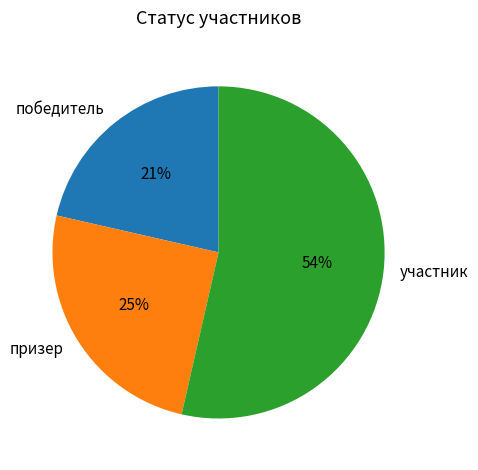

Between призер and участник, which is larger?

участник